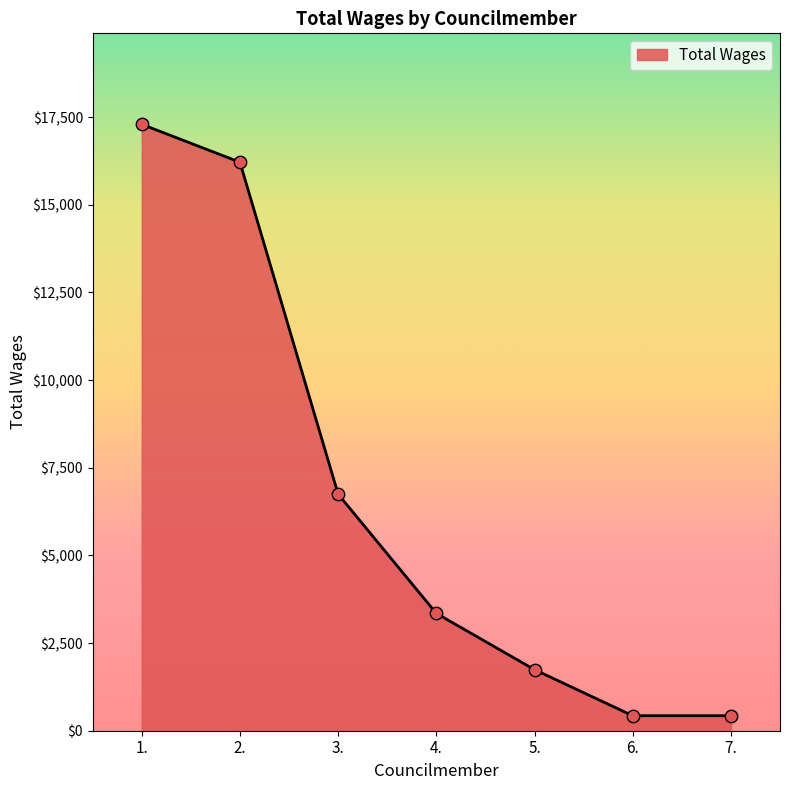

Approximately how many times larger is the value at 6. compared to 3.?

0.1